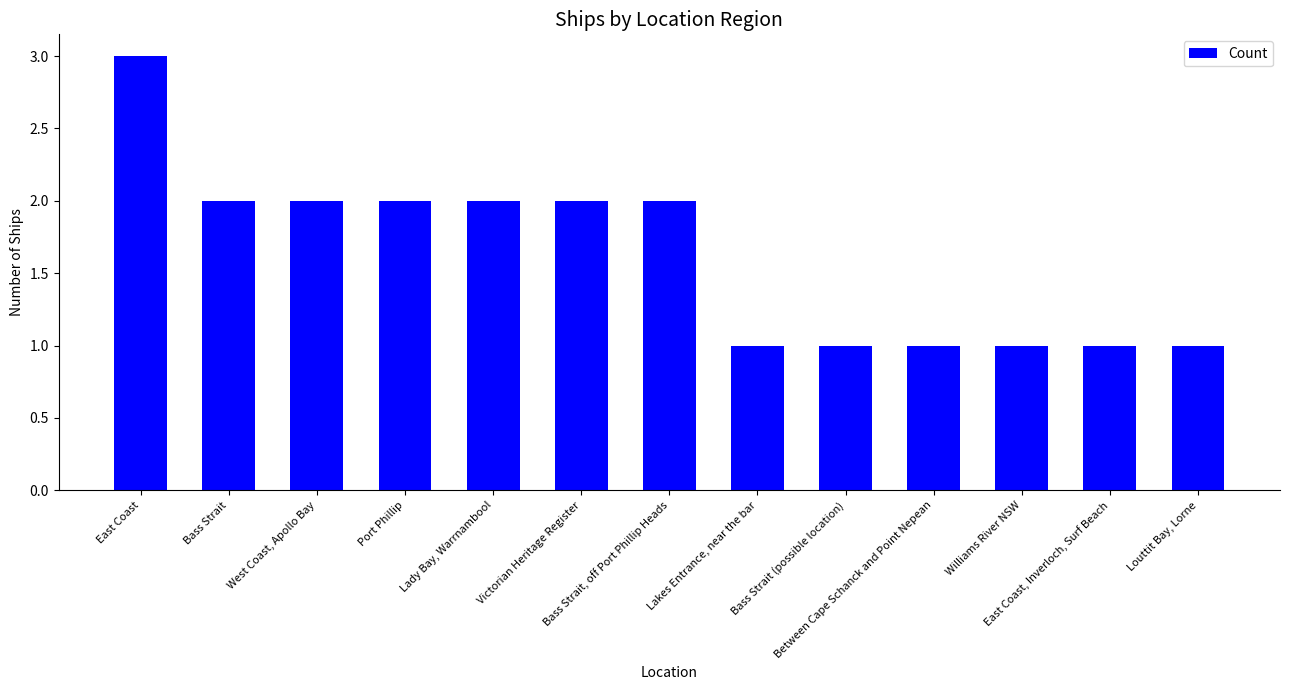

What is the smallest value displayed?

1